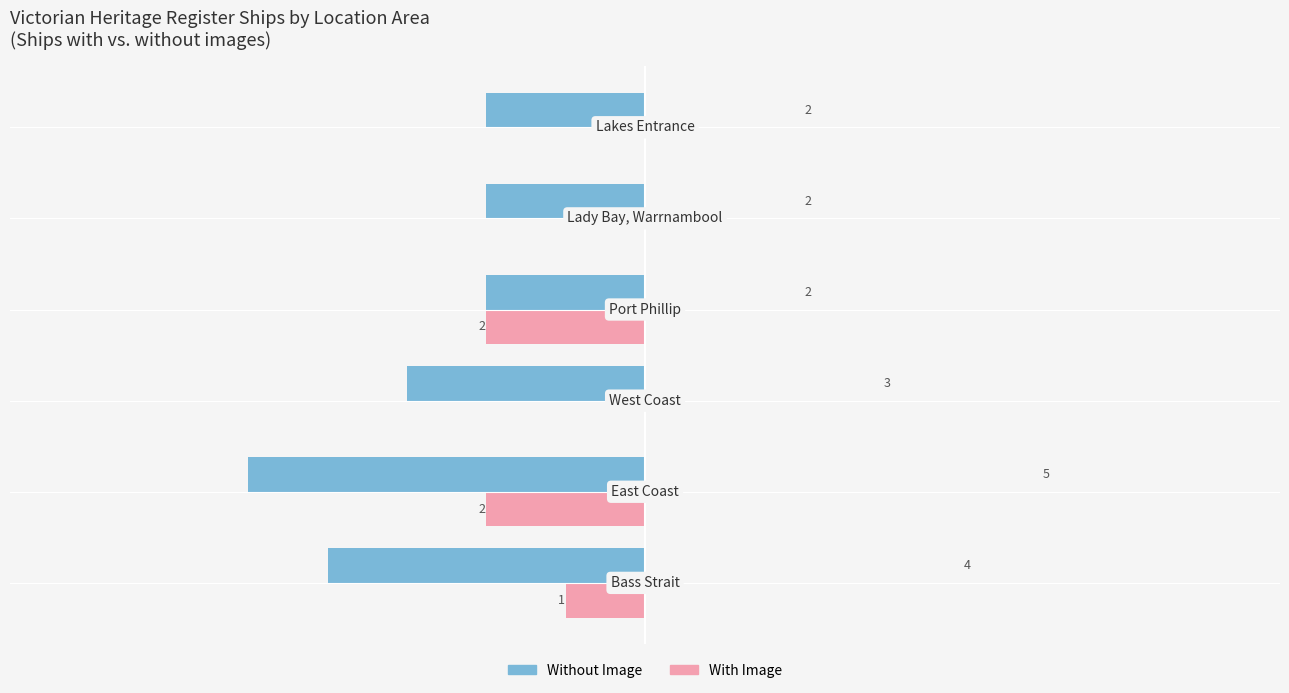

Which series has the largest total across all categories?

Without Image